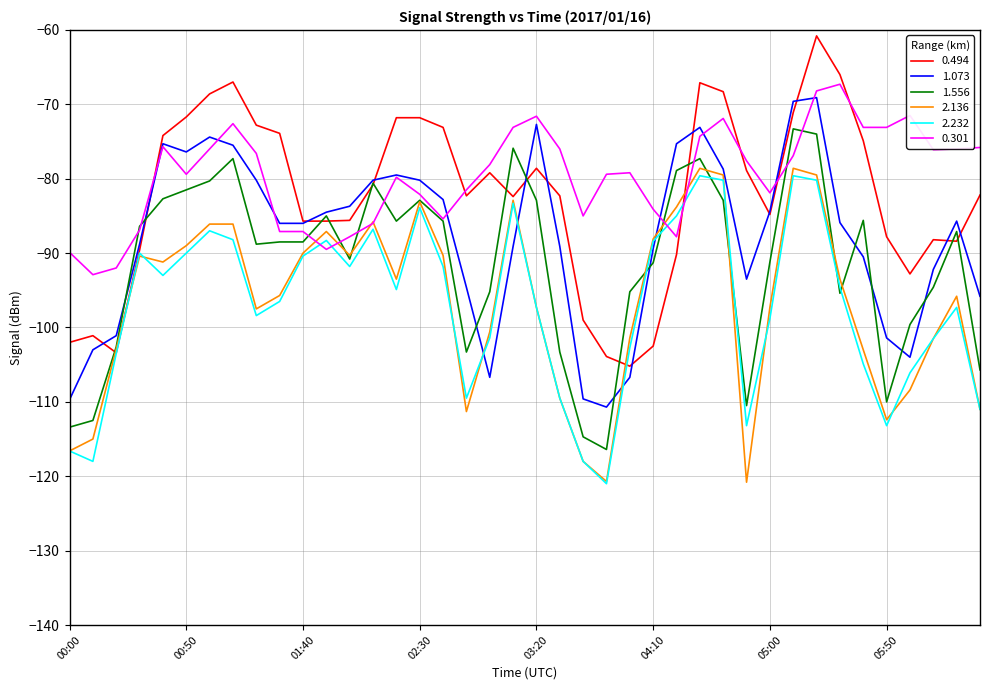

What is the maximum value shown in the chart?

-60.8